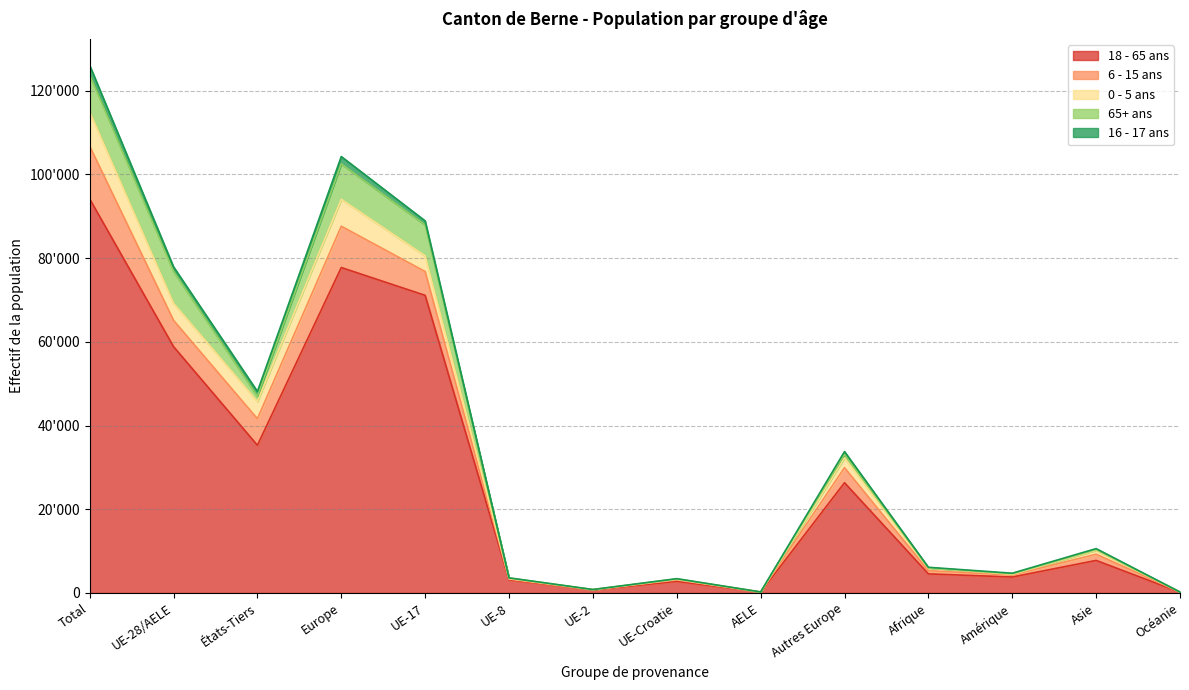

What is the label of the 2nd point from the right?

Asie